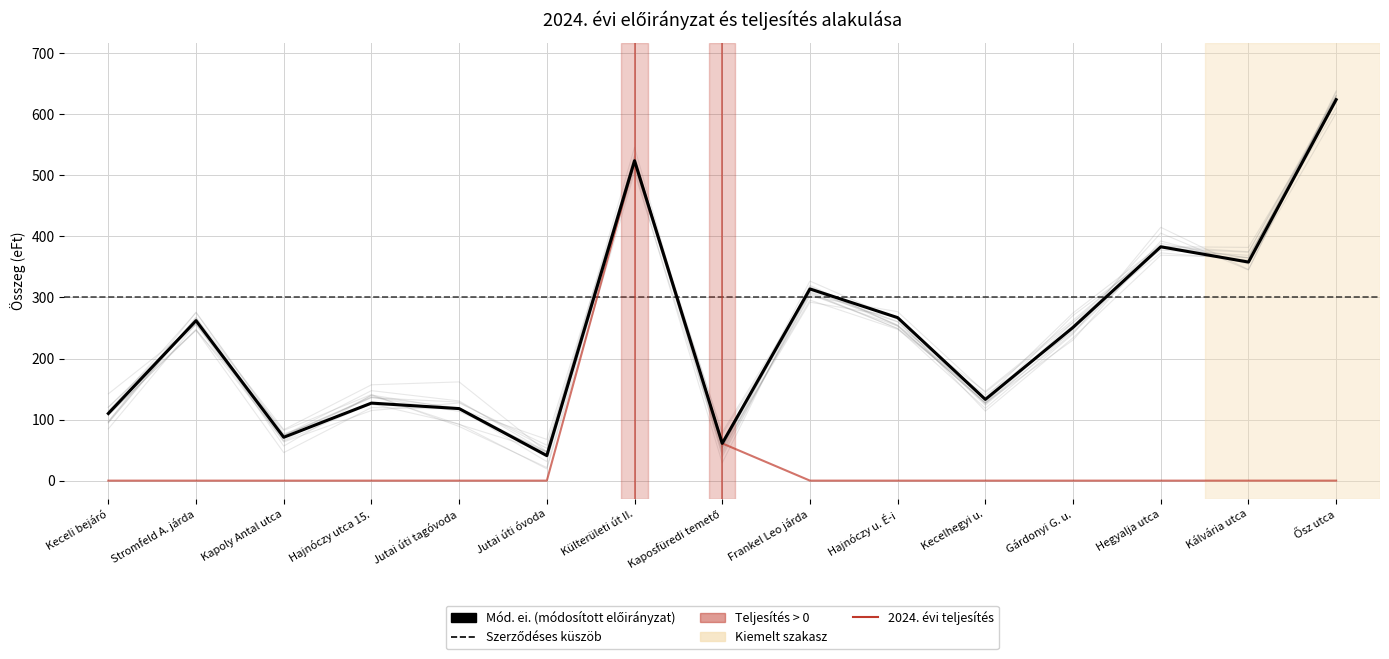

At how many categories does at least one series exceed 58?

14